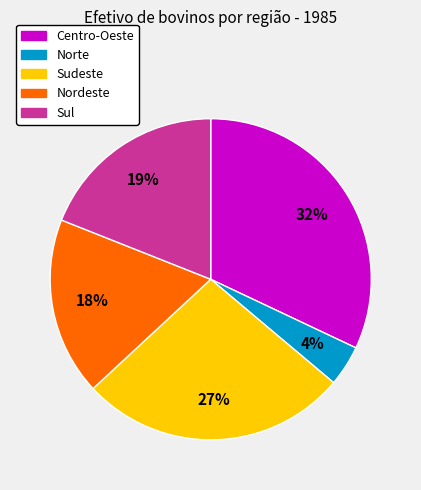

Count the number of slices in the pie.

5